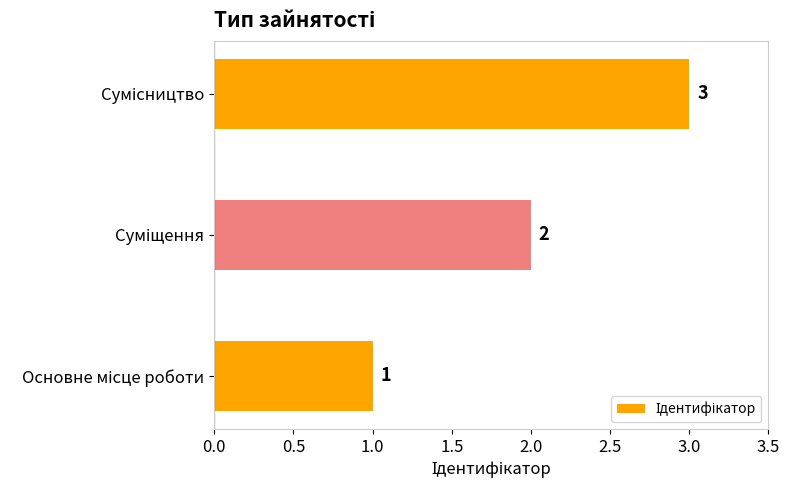

How many values are between 1 and 3?

3